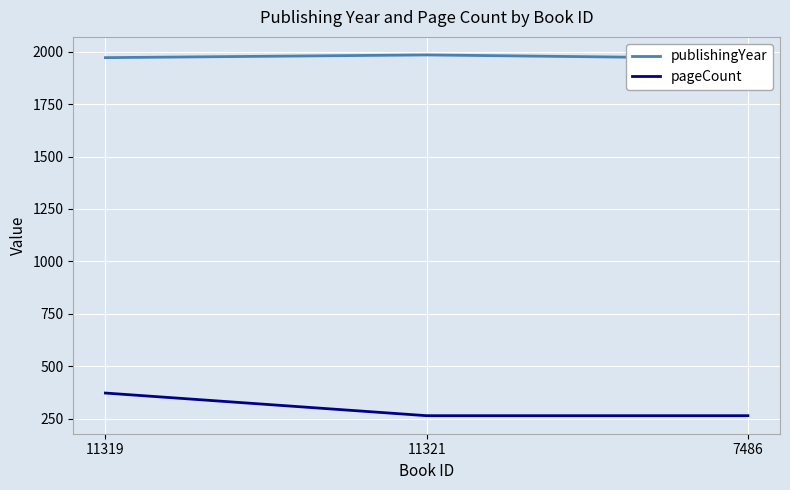

At which label is pageCount closest to 318?

11319